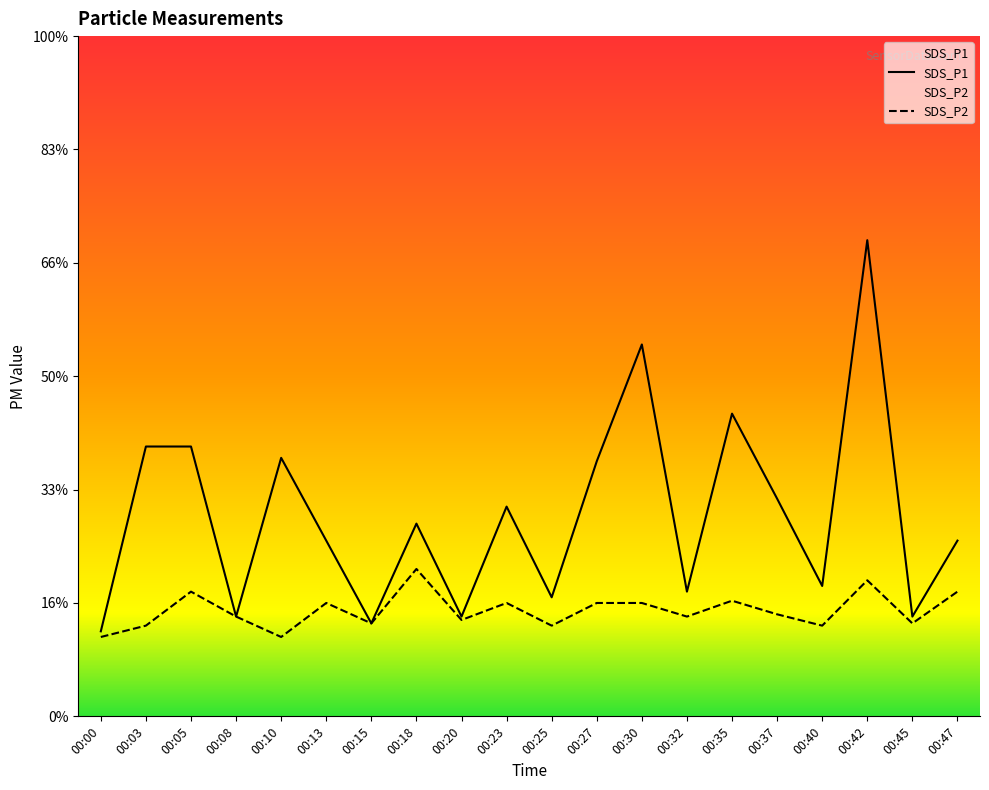

What is the value of the SDS_P2 point at the 16th from the left?

0.9